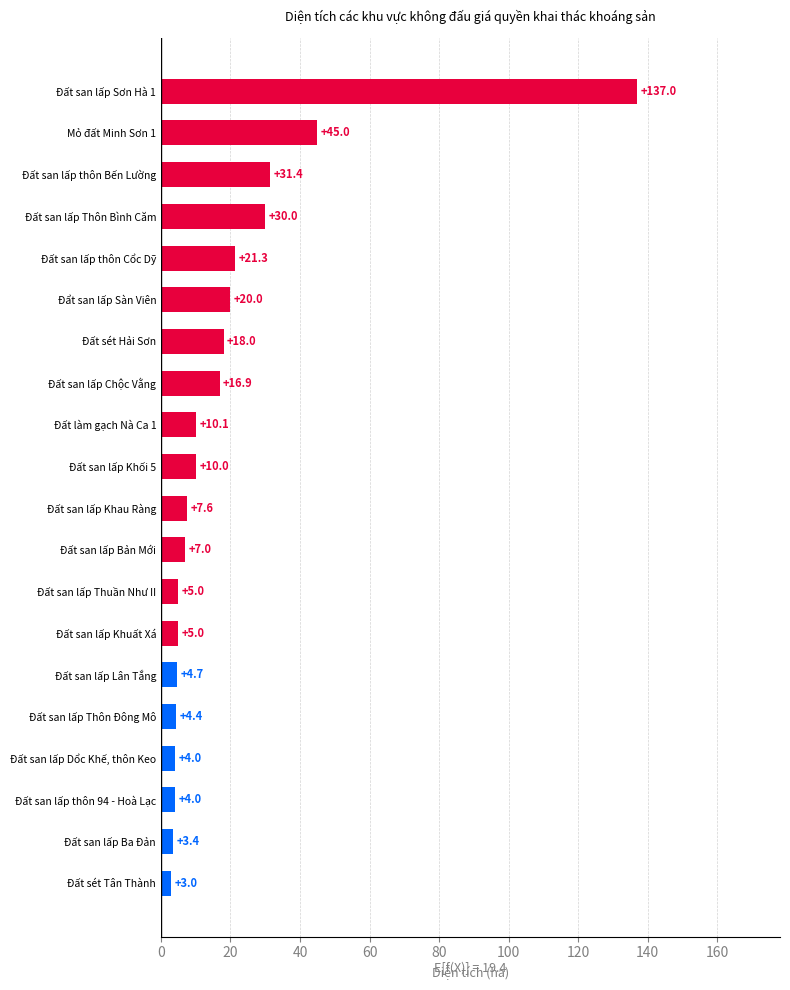

What is the minimum value shown in the chart?

3.0